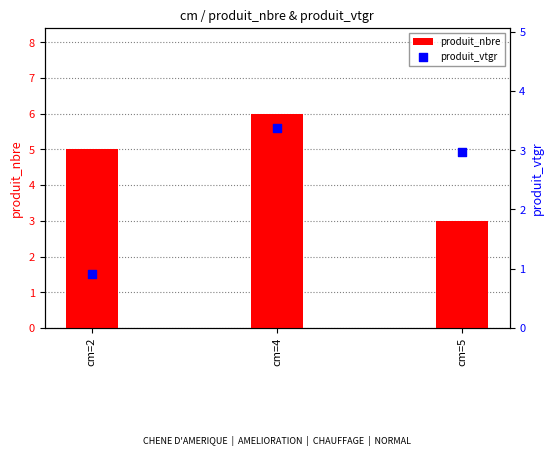

At how many categories does at least one series exceed 1?

3